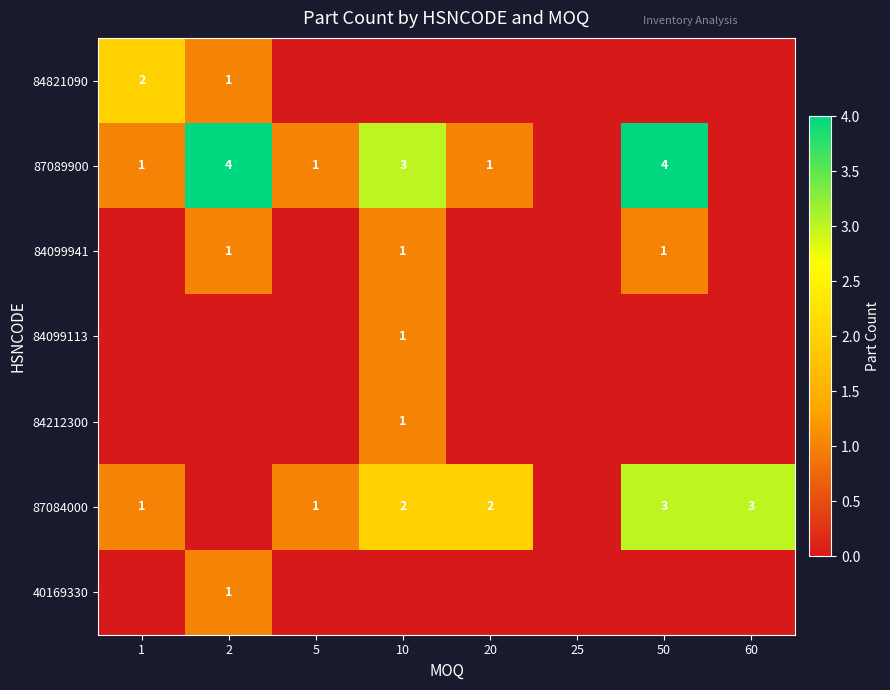

The 84099113 series shows 1 at 10. True or false?

True